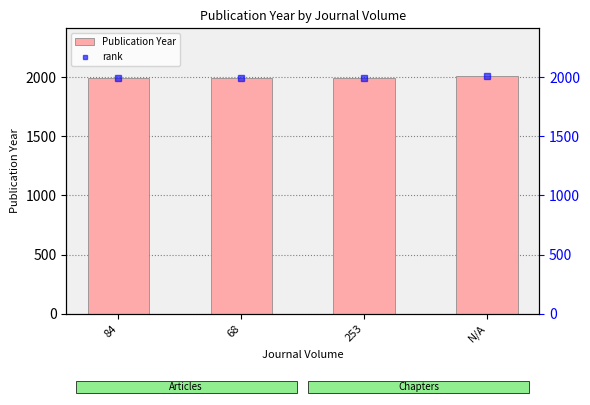

Where does the Publication Year series first go above 1996?

N/A